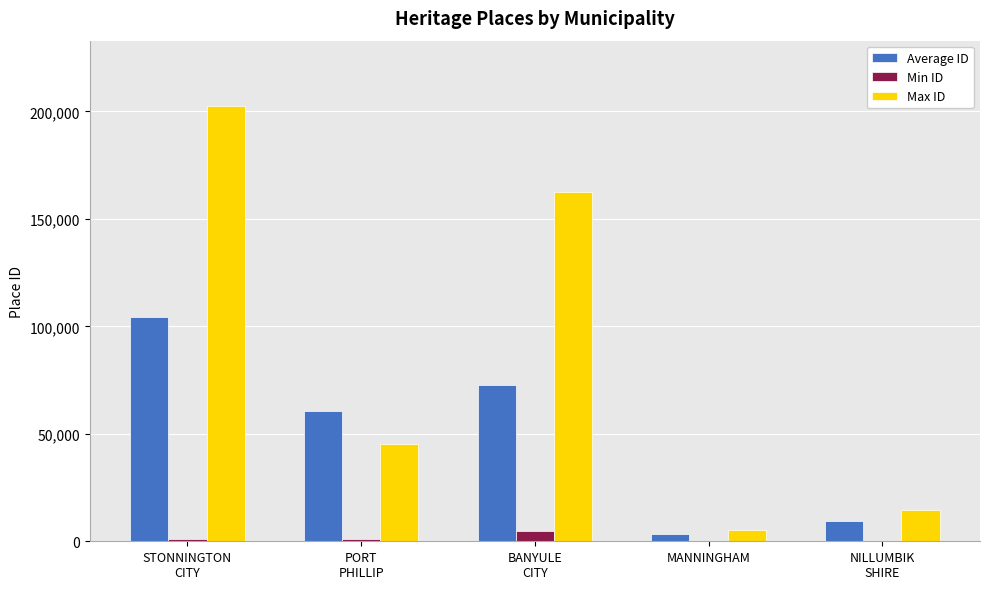

What is the sum of all Average ID values?

250567